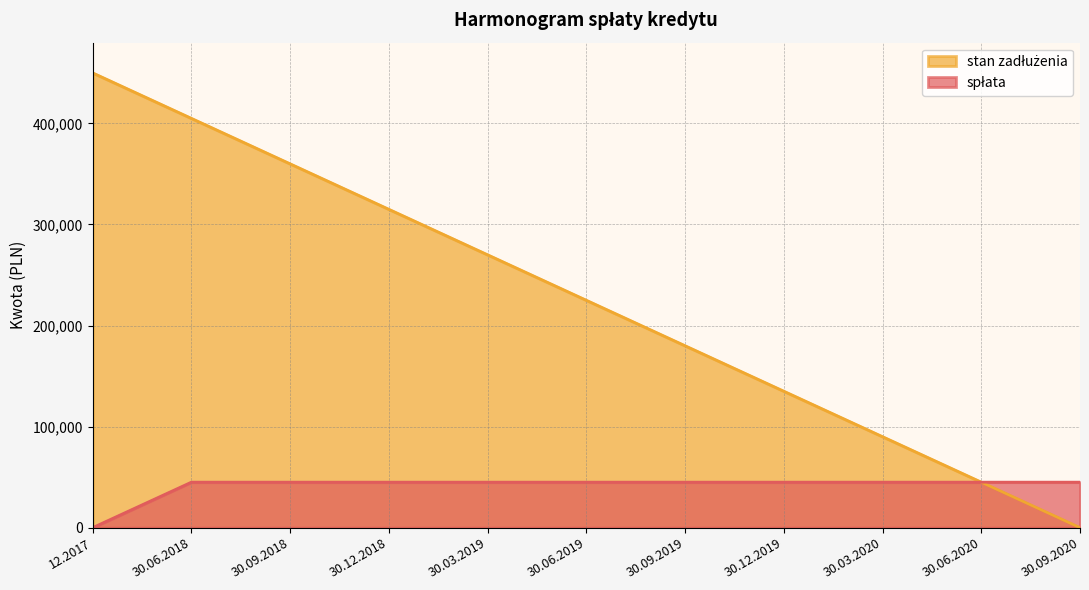

What is the difference between the highest and lowest values at 30.09.2018?

315000